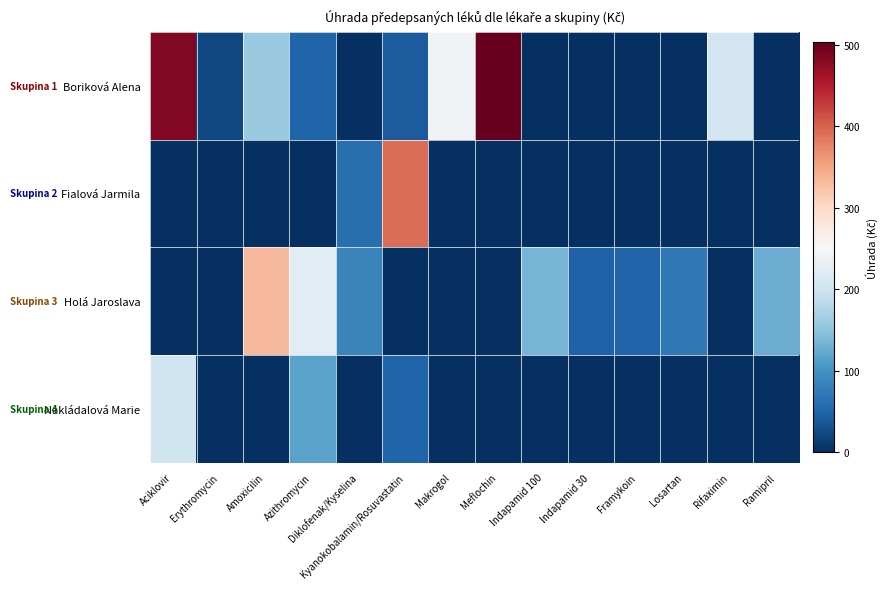

Reading left to right, list all the values displayed in this chart.

Boriková Alena: Aciklovir=483.8	Erythromycin=22.6	Amoxicilin=158.1	Azithromycin=50.3	Diklofenak/Kyselina=0.0	Kyanokobalamin/Rosuvastatin=41.8	Makrogol=242.9	Meflochin=503.4	Indapamid 100=0.0	Indapamid 30=0.0	Framykoin=0.0	Losartan=0.0	Rifaximin=203.3	Ramipril=0.0
Fialová Jarmila: Aciklovir=0.0	Erythromycin=0.0	Amoxicilin=0.0	Azithromycin=0.0	Diklofenak/Kyselina=61.3	Kyanokobalamin/Rosuvastatin=391.8	Makrogol=0.0	Meflochin=0.0	Indapamid 100=0.0	Indapamid 30=0.0	Framykoin=0.0	Losartan=0.0	Rifaximin=0.0	Ramipril=0.0
Holá Jaroslava: Aciklovir=0.0	Erythromycin=0.0	Amoxicilin=333.3	Azithromycin=222.2	Diklofenak/Kyselina=84.8	Kyanokobalamin/Rosuvastatin=0.0	Makrogol=0.0	Meflochin=0.0	Indapamid 100=134.9	Indapamid 30=47.9	Framykoin=50.3	Losartan=71.9	Rifaximin=0.0	Ramipril=126.5
Nakládalová Marie: Aciklovir=201.9	Erythromycin=0.0	Amoxicilin=0.0	Azithromycin=116.8	Diklofenak/Kyselina=0.0	Kyanokobalamin/Rosuvastatin=50.6	Makrogol=0.0	Meflochin=0.0	Indapamid 100=0.0	Indapamid 30=0.0	Framykoin=0.0	Losartan=0.0	Rifaximin=0.0	Ramipril=0.0